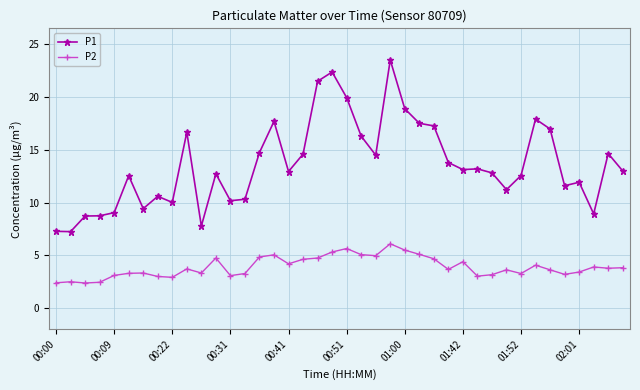

Which series has the largest total across all categories?

P1